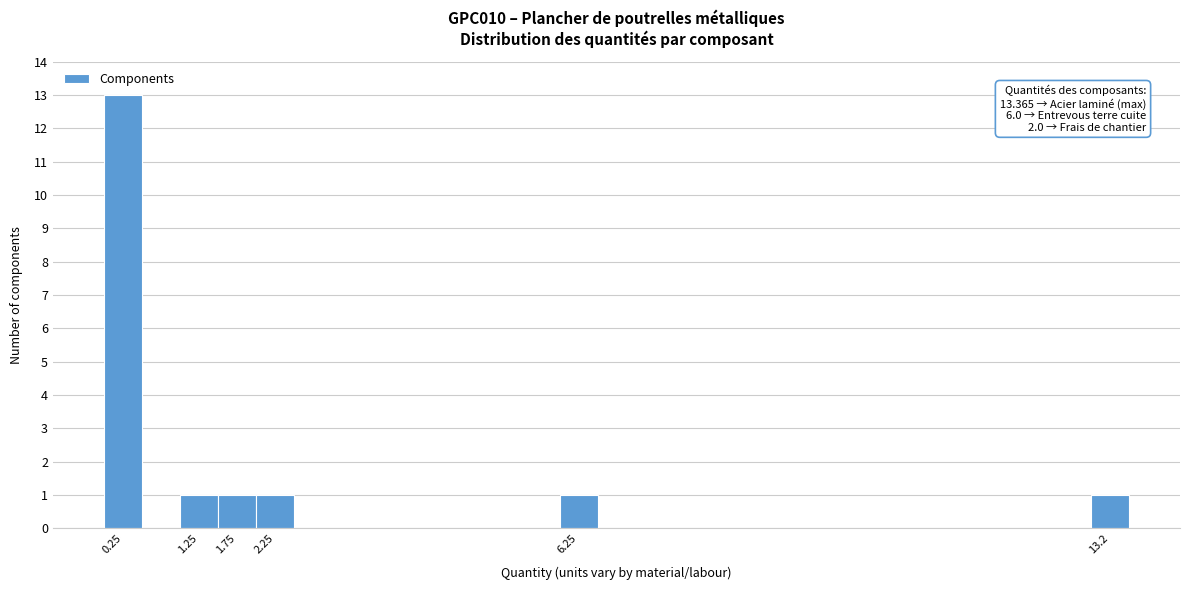

Which range on the x-axis has the tallest bar?

0.0 to 0.5